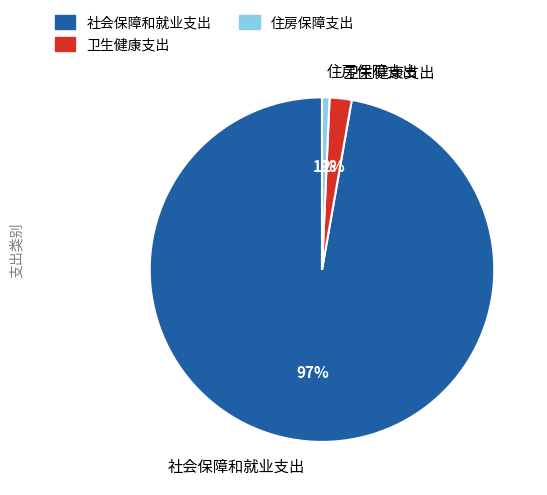

True or false: 住房保障支出 accounts for 11% of the total.

False